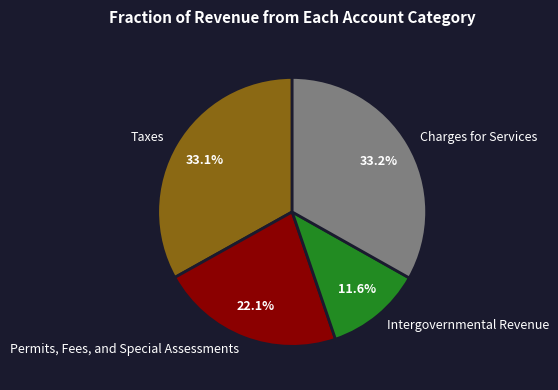

Which category has the smallest portion of the pie?

Intergovernmental Revenue